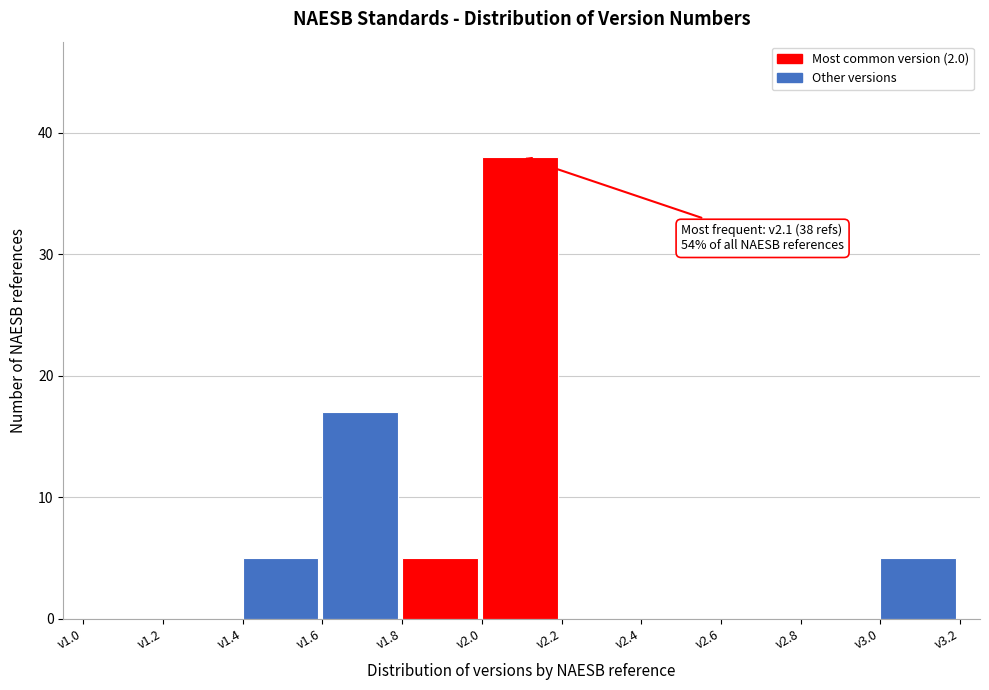

Which range on the x-axis has the tallest bar?

2.0 to 2.2